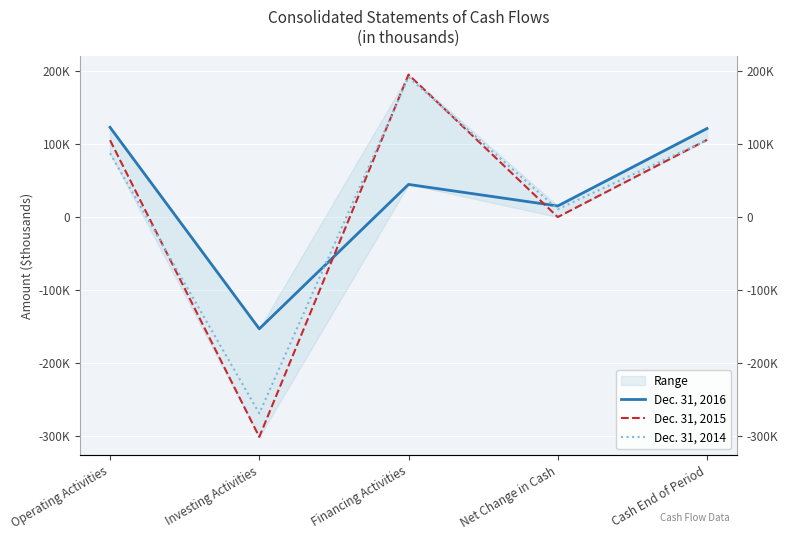

True or false: Dec. 31, 2014 and Dec. 31, 2016 intersect in this chart.

True